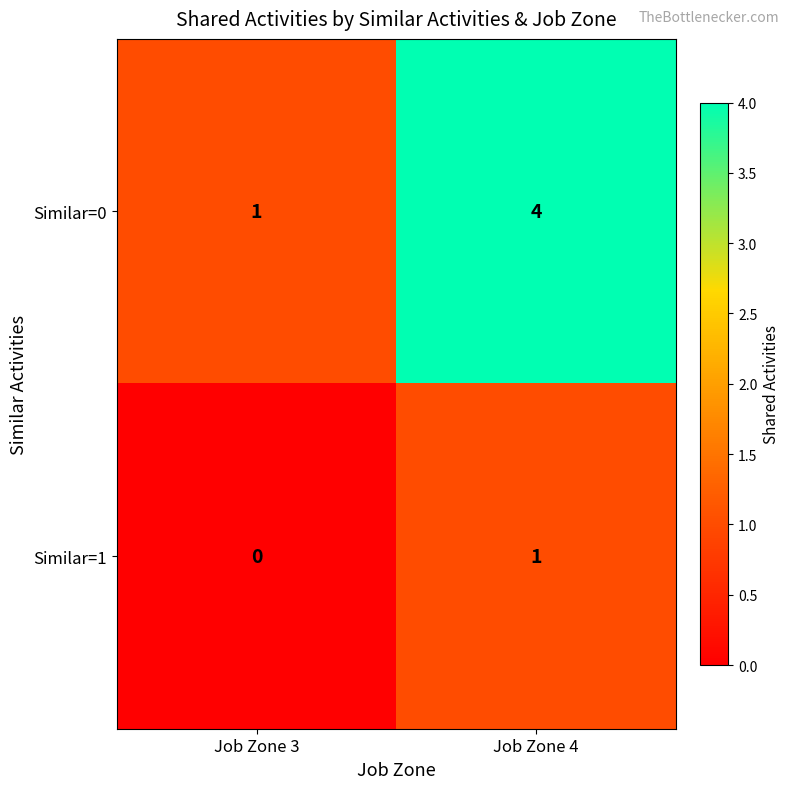

How many values in the Similar=1 series are below 1?

1